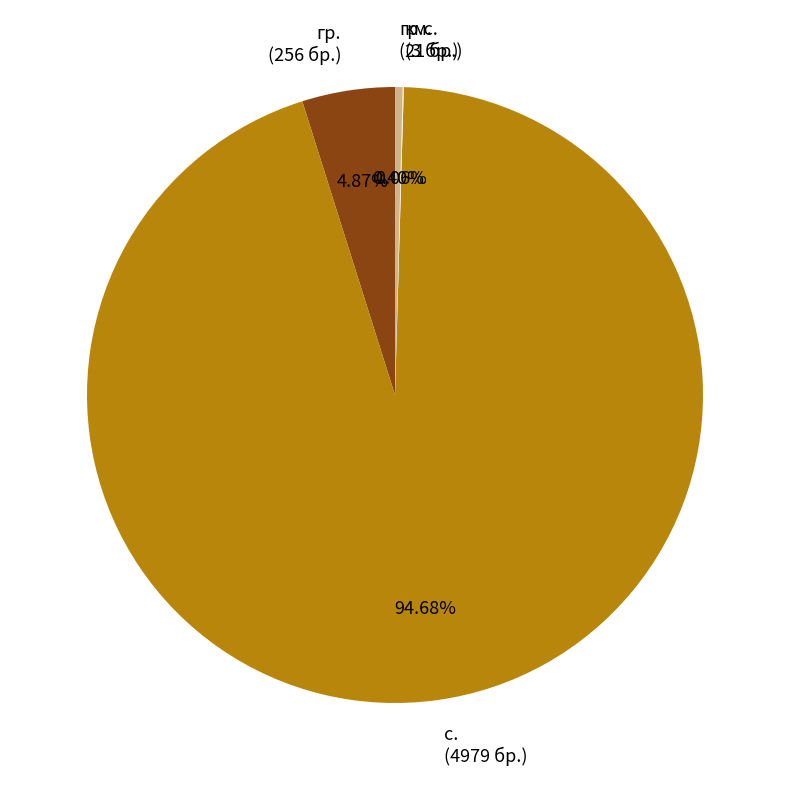

Is the sum of гр.с. (21 бр.) and с. (4979 бр.) greater than half?

Yes